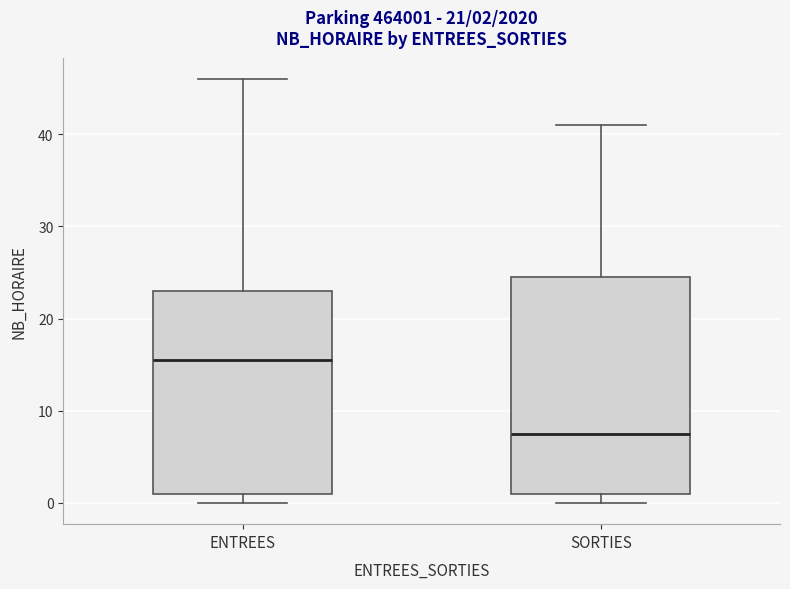

Which box's median line is the highest?

ENTREES